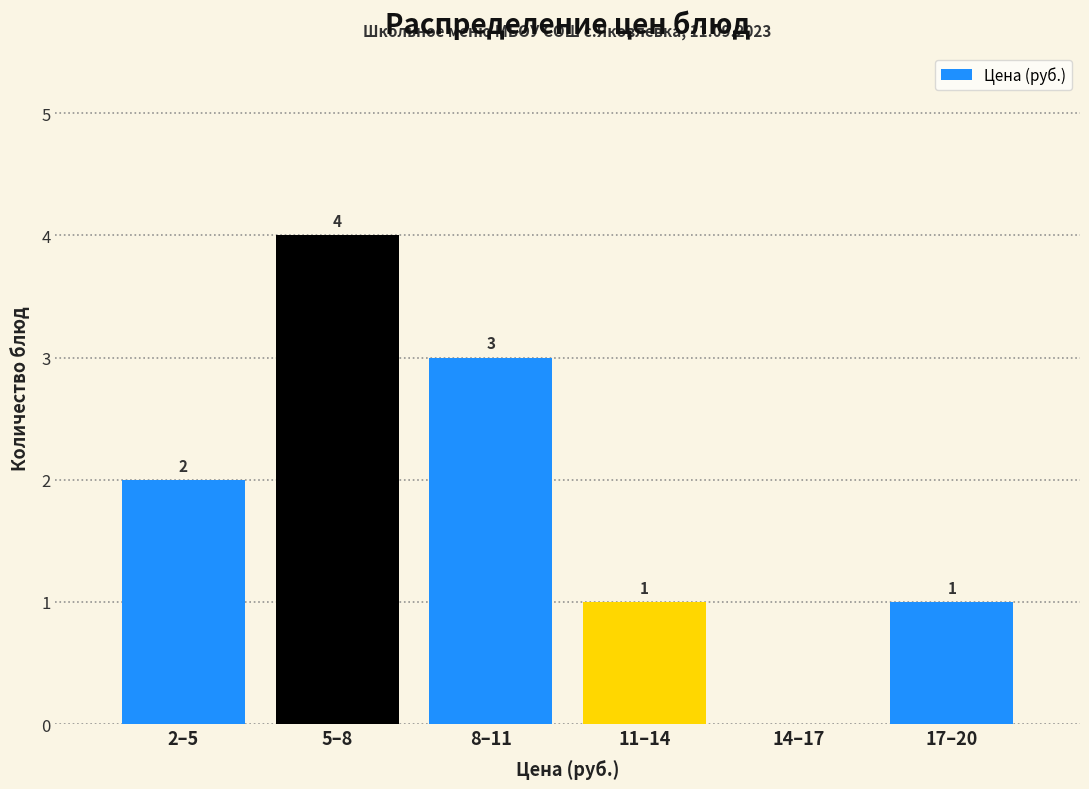

Which has a higher value, 11–14 or 2–5?

2–5